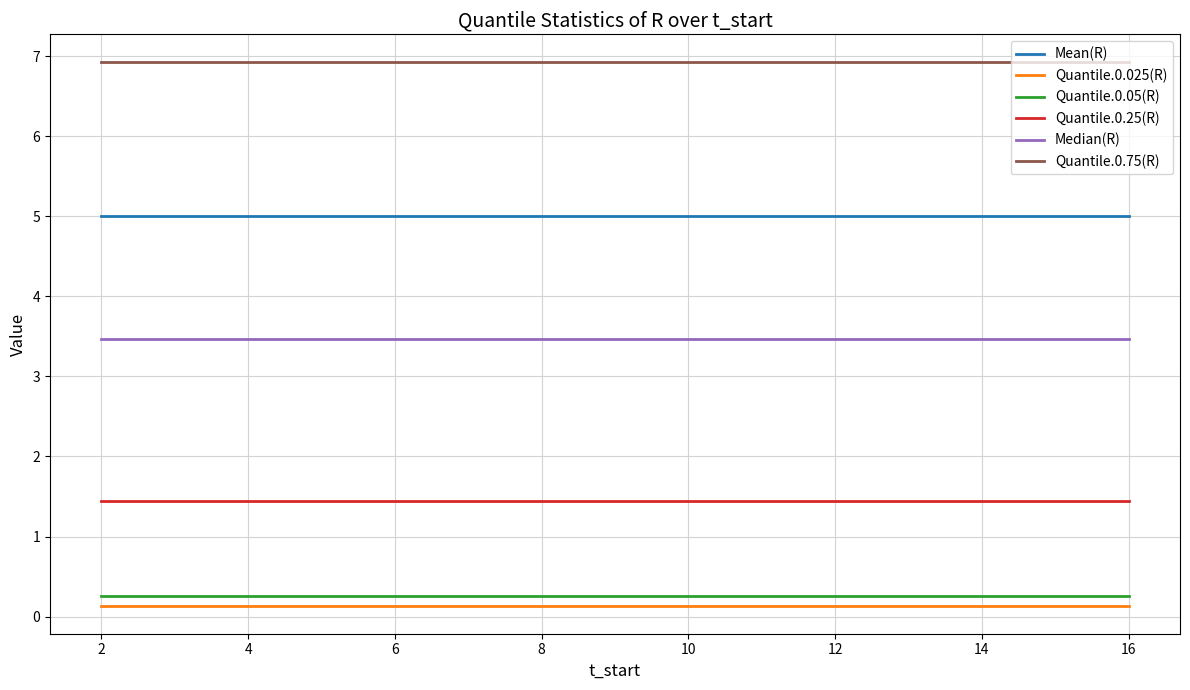

How many lines are shown in the chart?

6